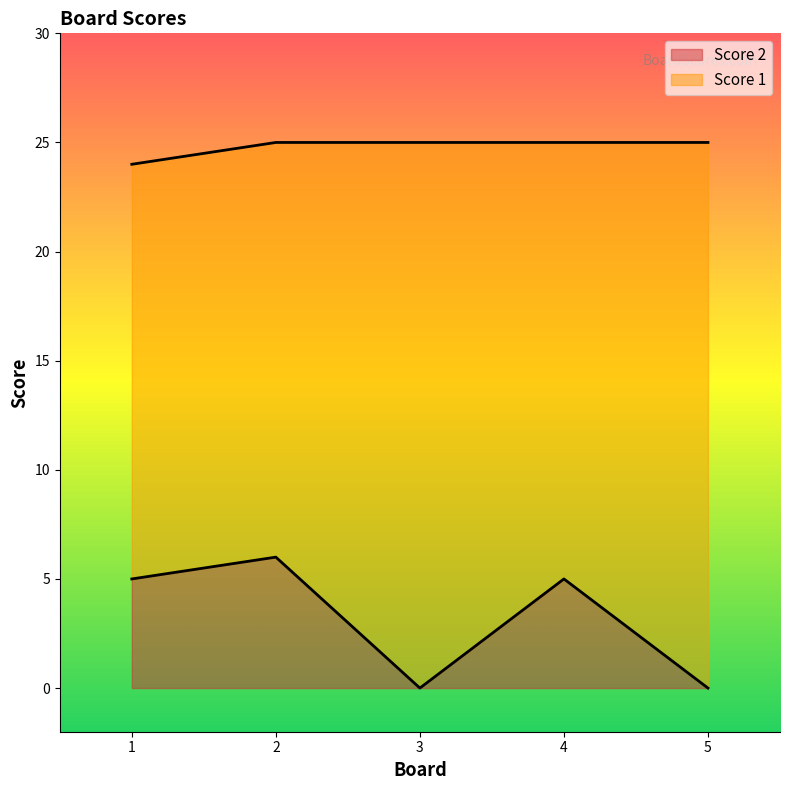

What is the value of the Score 1 point at the 2nd from the left?

25